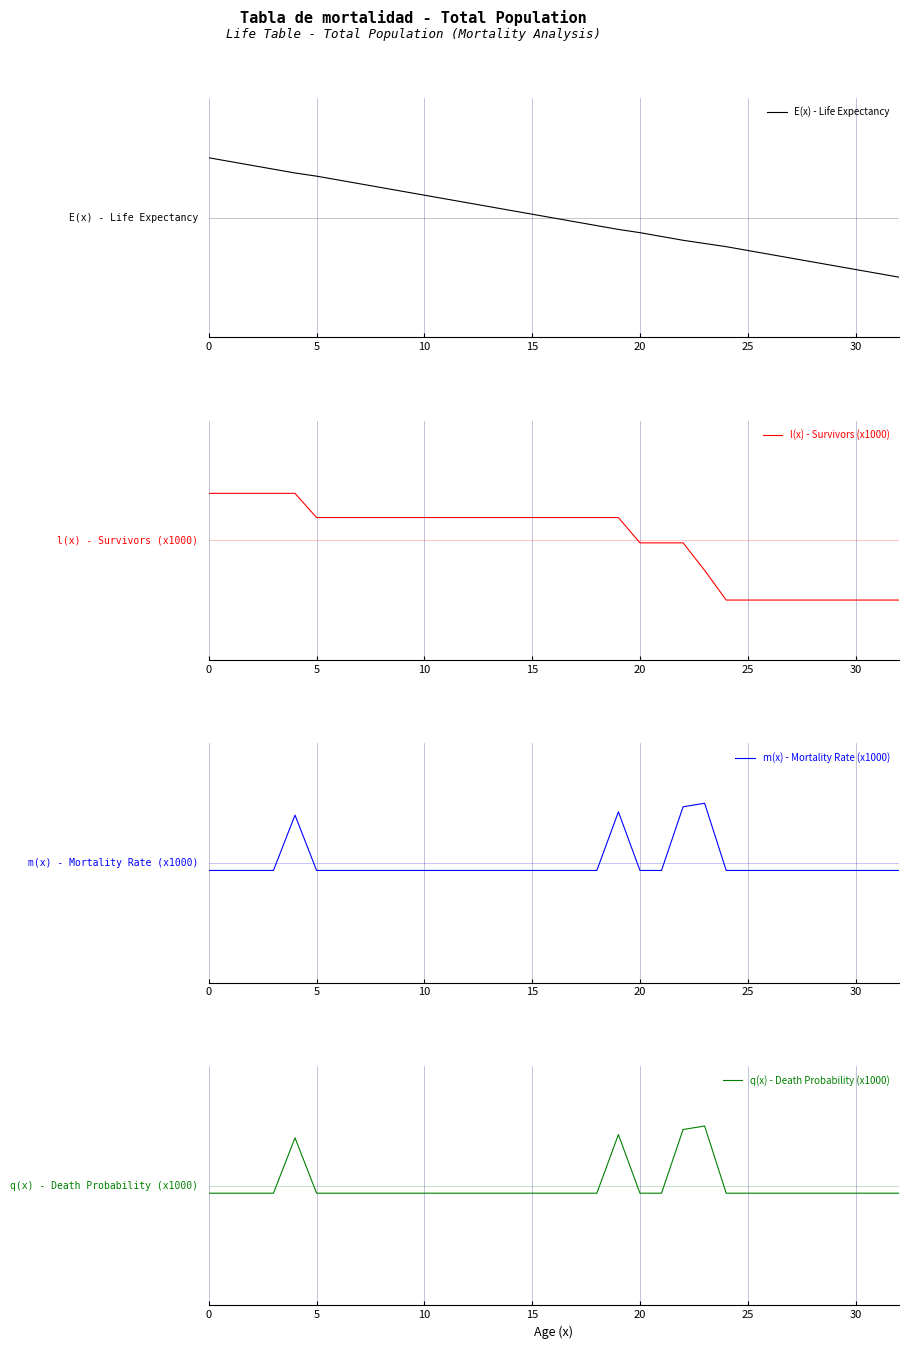

At 5, list the series in order from largest to smallest.

E(x) - Life Expectancy, l(x) - Survivors (x1000), m(x) - Mortality Rate (x1000), q(x) - Death Probability (x1000)